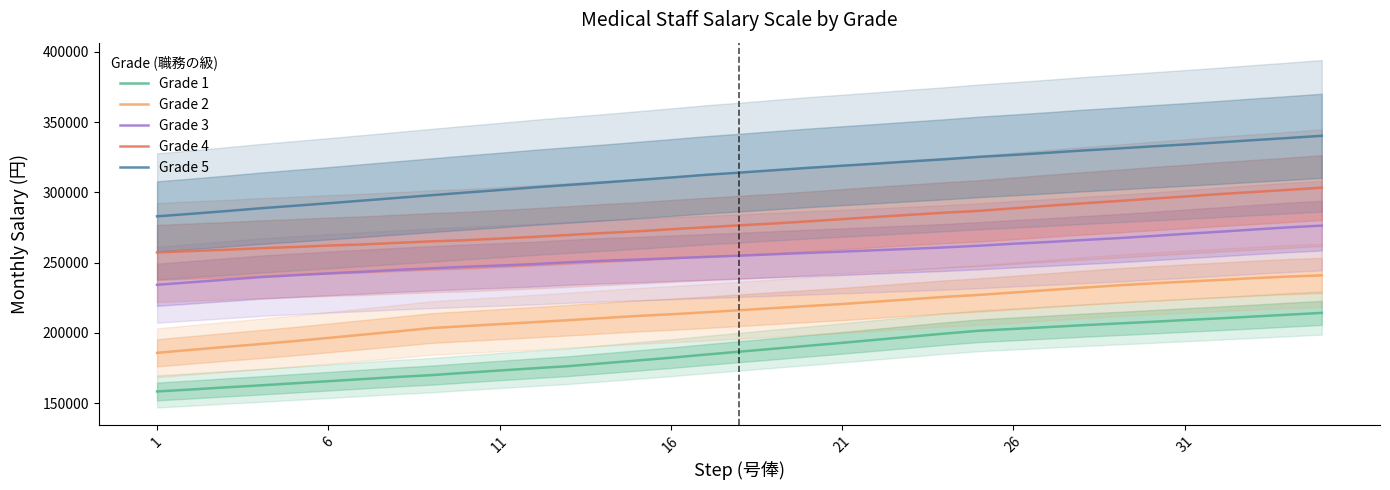

At how many categories does at least one series exceed 224627?

35